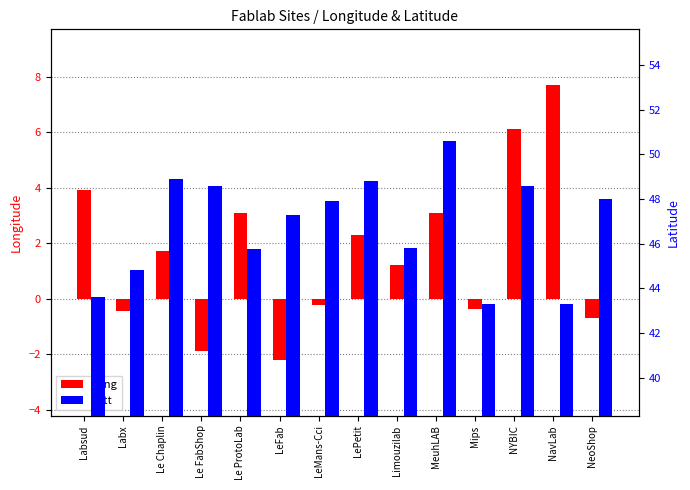

Which series has the largest range (max minus min)?

Long